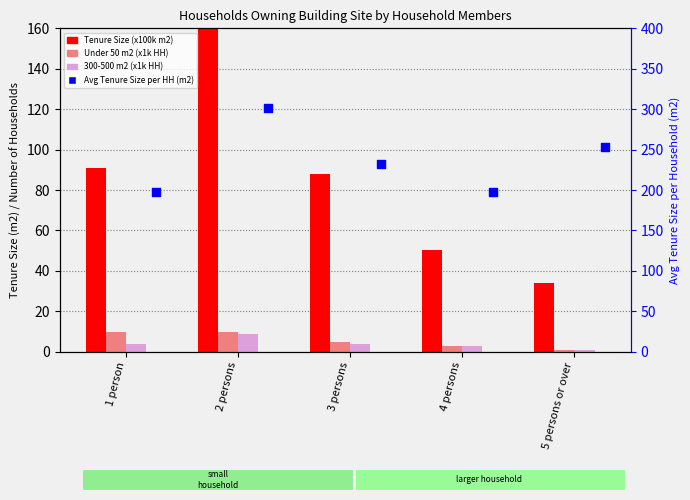

Which series has the largest total across all categories?

Avg Tenure Size per HH (m2)